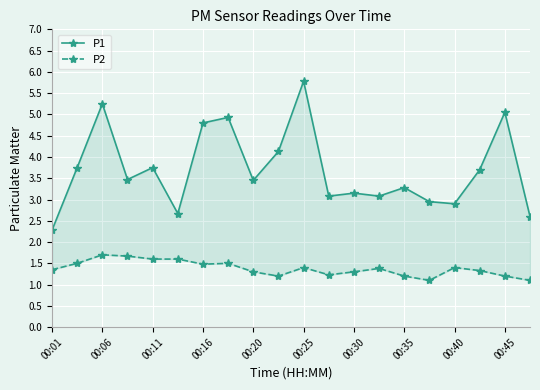

In P1, how many points are lower than both neighbors (excluding endpoints)?

6